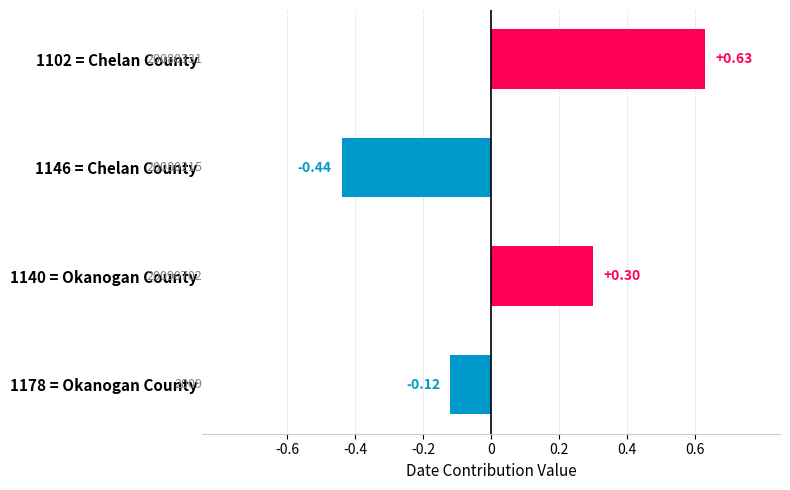

Count the number of values greater than 0.

2